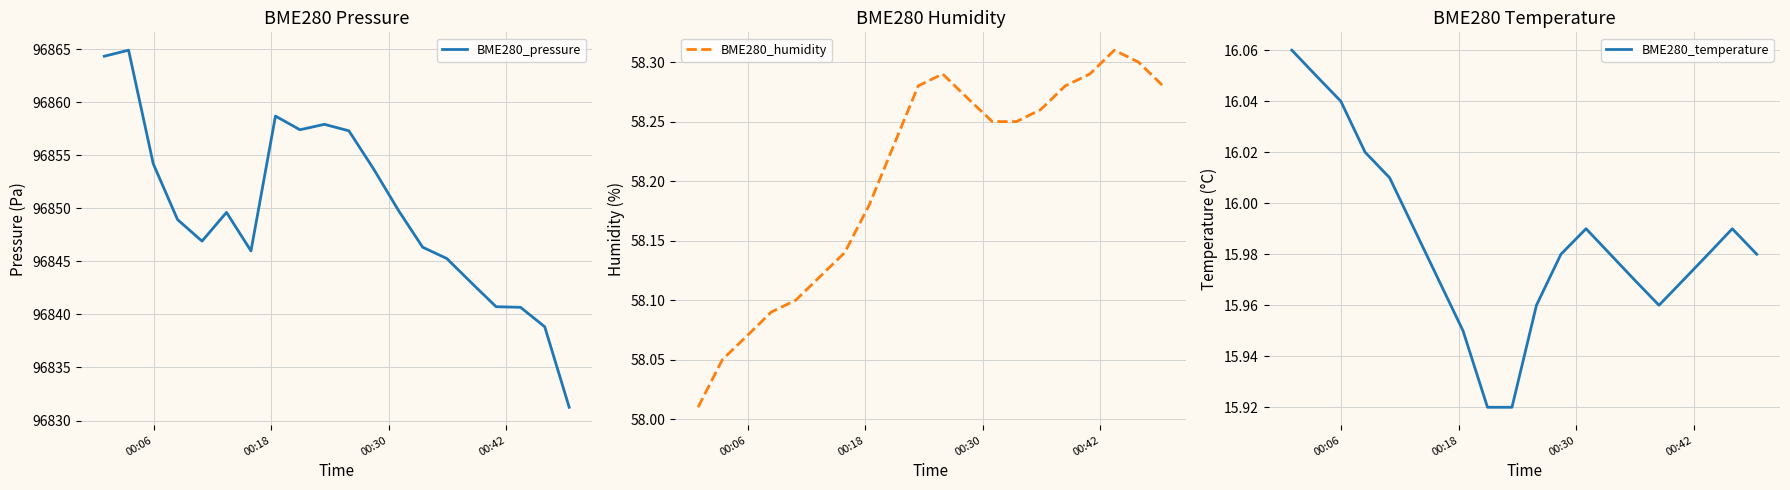

Which series has the widest spread of values?

BME280_pressure